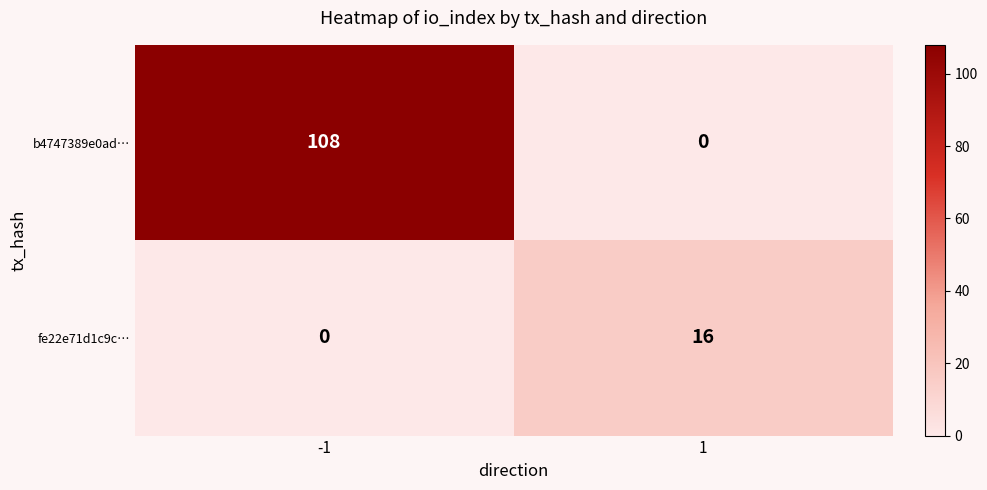

The value of fe22e71d1c9c… at 1 is 16. True or false?

True